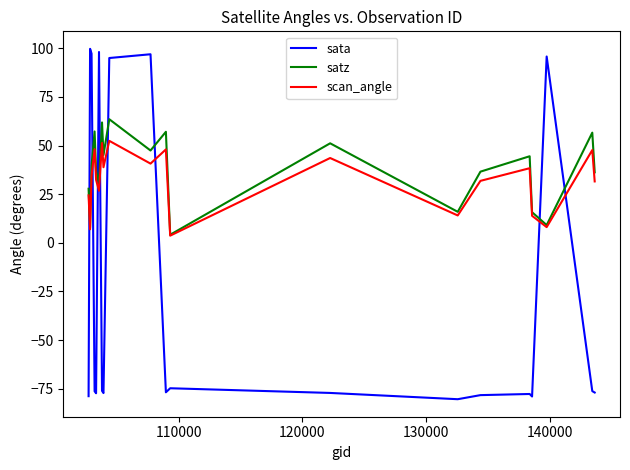

Rank the series by their maximum value, from highest to lowest.

sata, satz, scan_angle